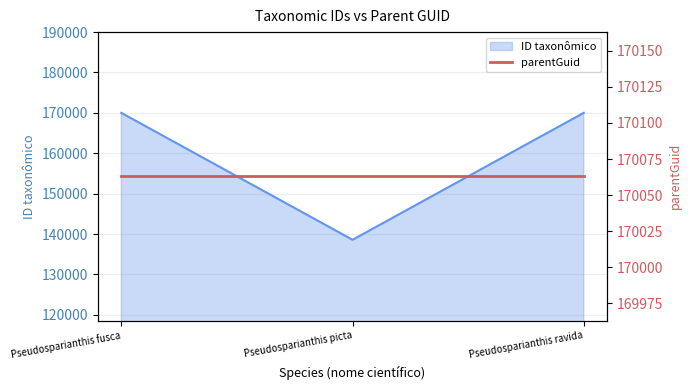

What is the sum of the values at Pseudosparianthis fusca and Pseudosparianthis ravida?

339993